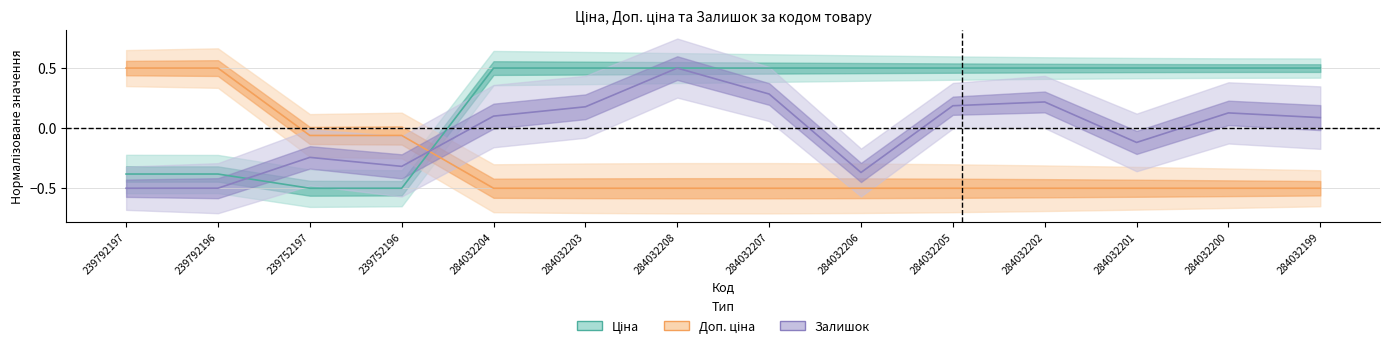

How many values in Доп. ціна are above zero?

2